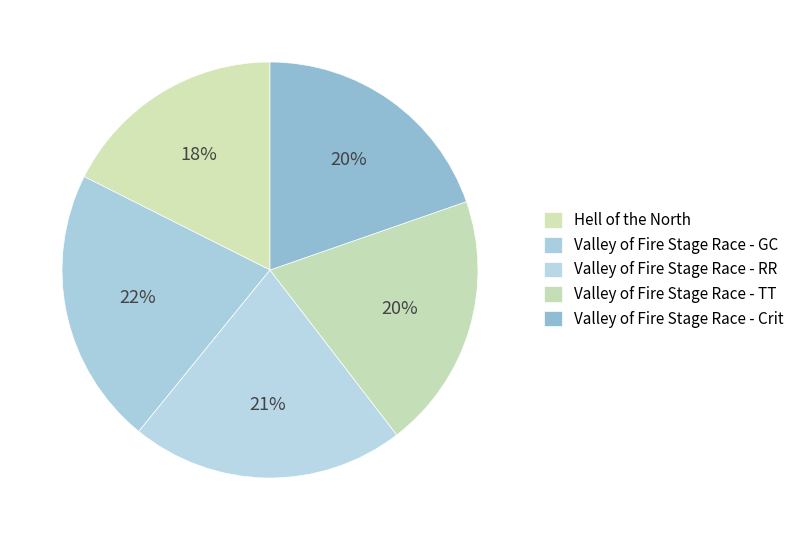

How many slices are in this pie chart?

5